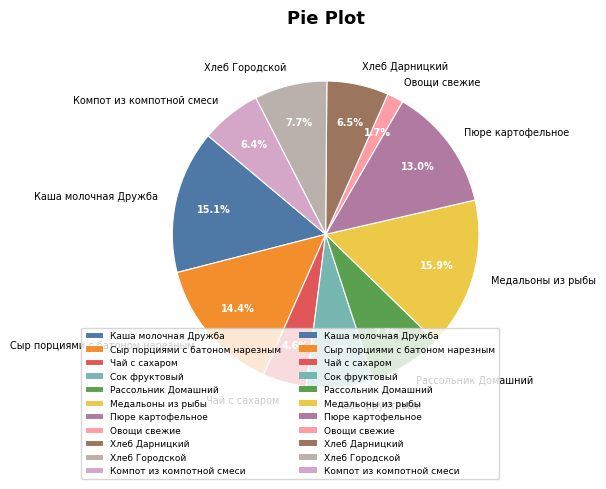

Approximately how many times larger is the value at Овощи свежие compared to Сыр порциями с батоном нарезным?

0.1